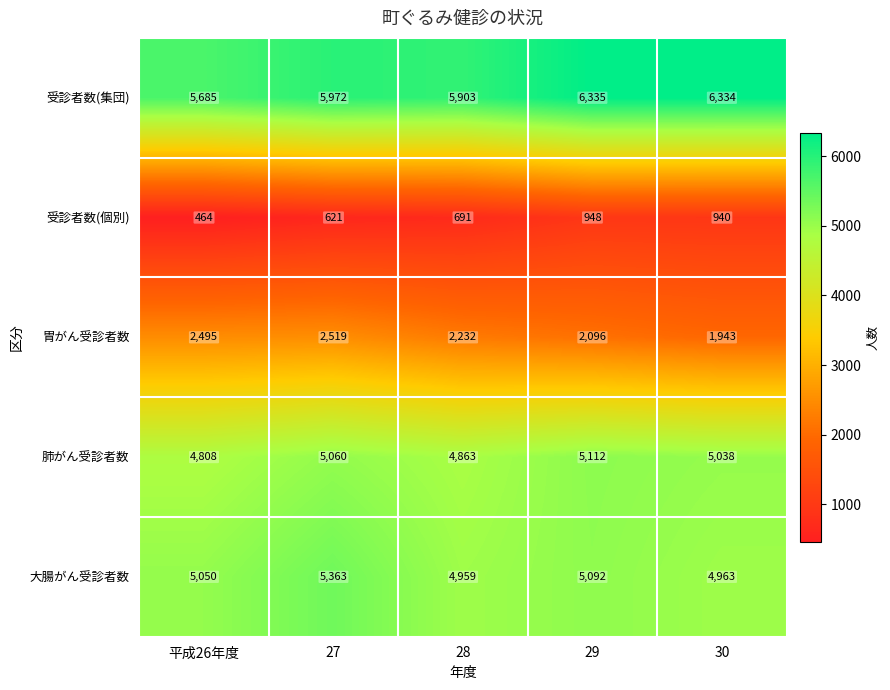

Reading right to left, list all the values displayed in this chart.

受診者数(集団): 30=6334	29=6335	28=5903	27=5972	平成26年度=5685
受診者数(個別): 30=940	29=948	28=691	27=621	平成26年度=464
胃がん受診者数: 30=1943	29=2096	28=2232	27=2519	平成26年度=2495
肺がん受診者数: 30=5038	29=5112	28=4863	27=5060	平成26年度=4808
大腸がん受診者数: 30=4963	29=5092	28=4959	27=5363	平成26年度=5050